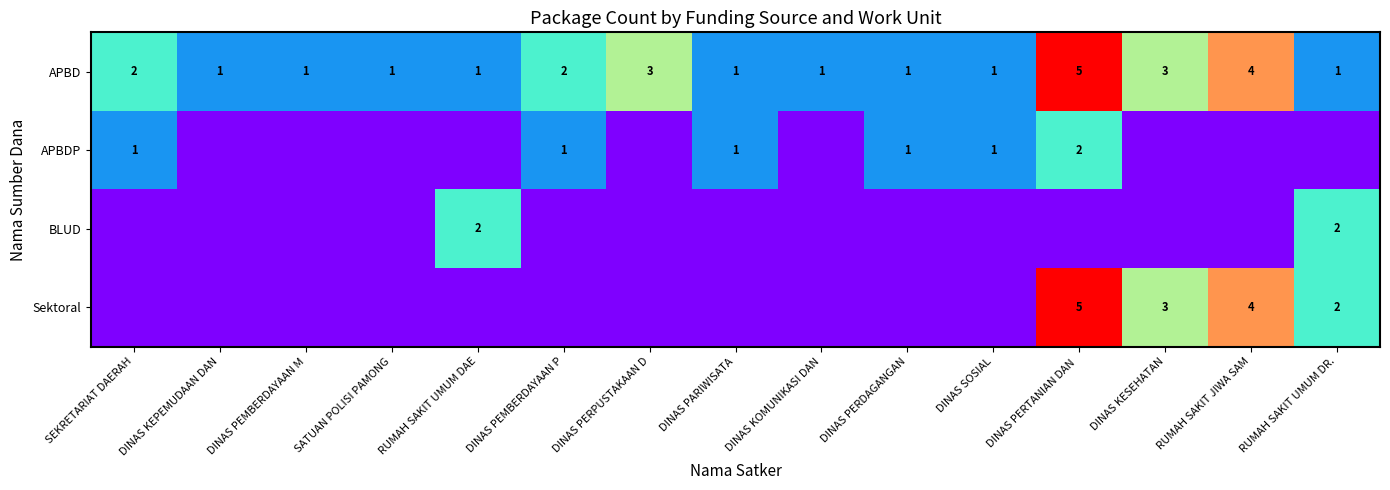

At how many categories does at least one series exceed 4?

1